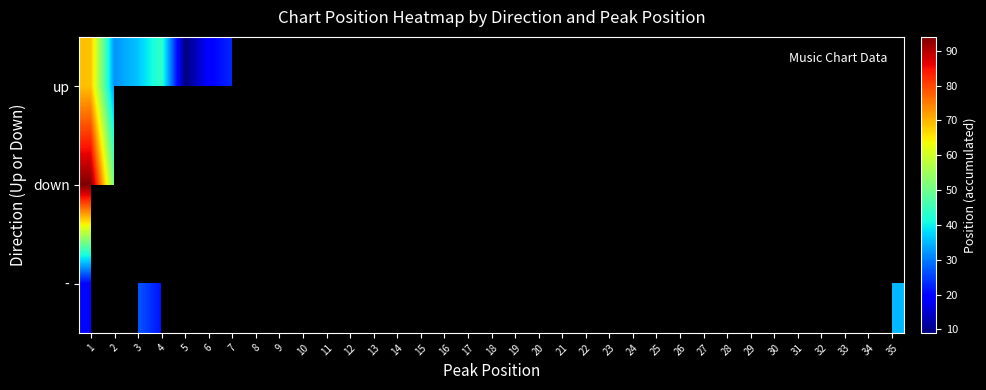

List the series in order of their peak value, lowest first.

-, up, down